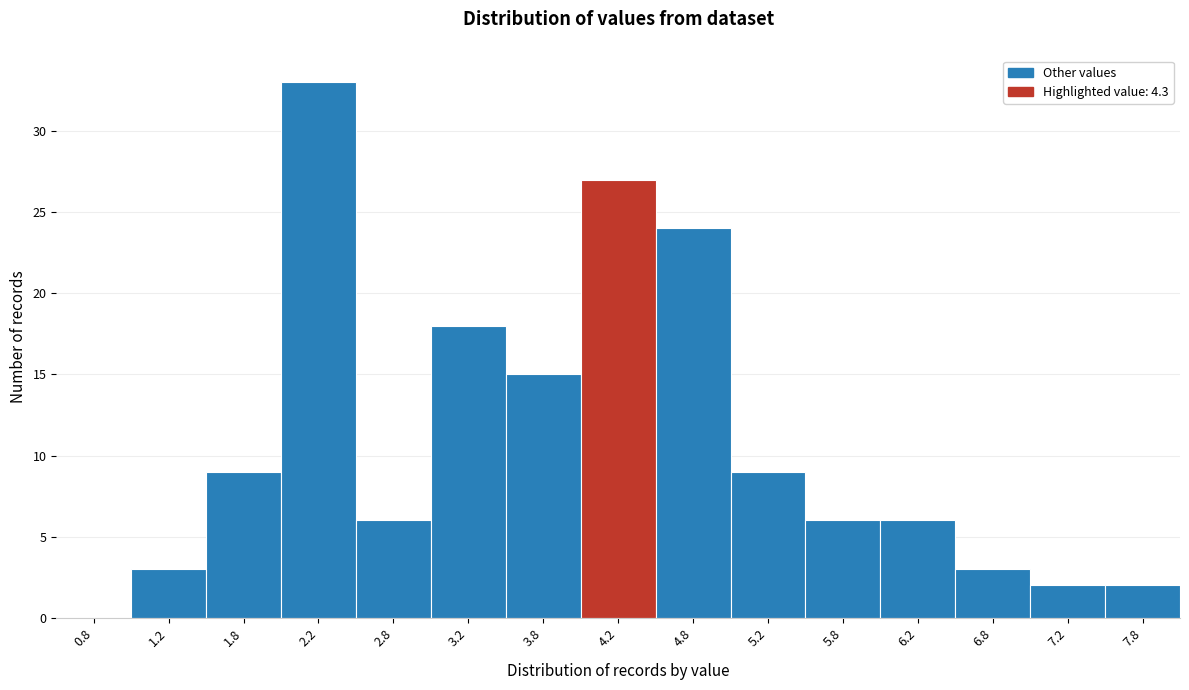

How tall is the bar that spans 2.5 to 3.0 on the x-axis? The values are not printed on the chart, so give them approximately, as read against the axis.

6